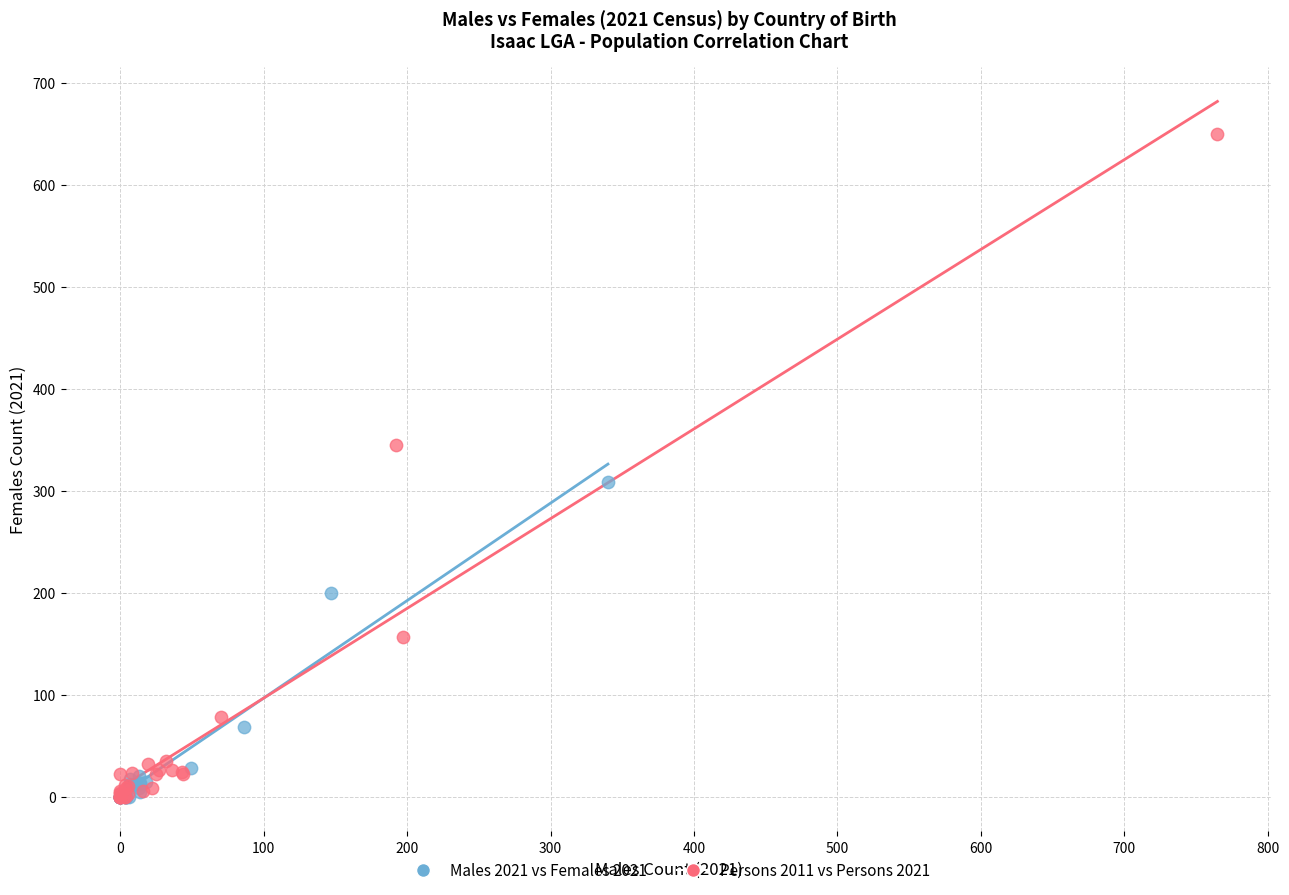

What are all the series names shown in the legend?

Males 2021 vs Females 2021, Persons 2011 vs Persons 2021